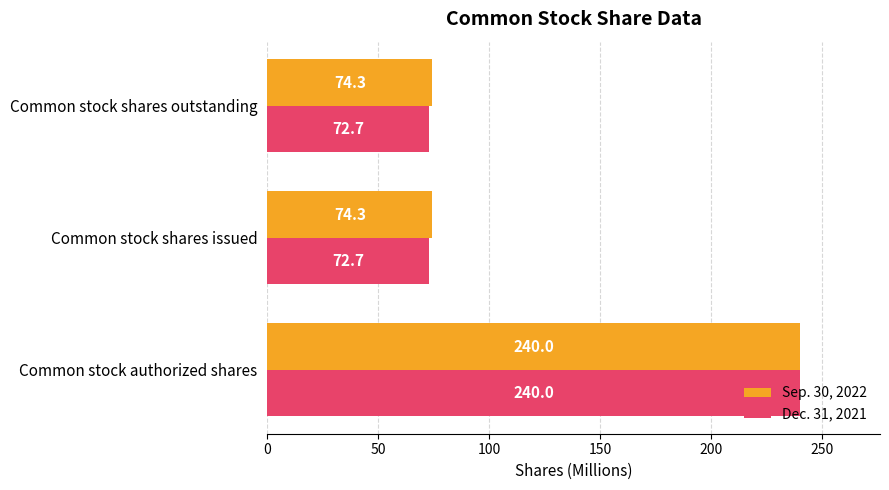

The value of Sep. 30, 2022 at Common stock authorized shares is 121.1. True or false?

False